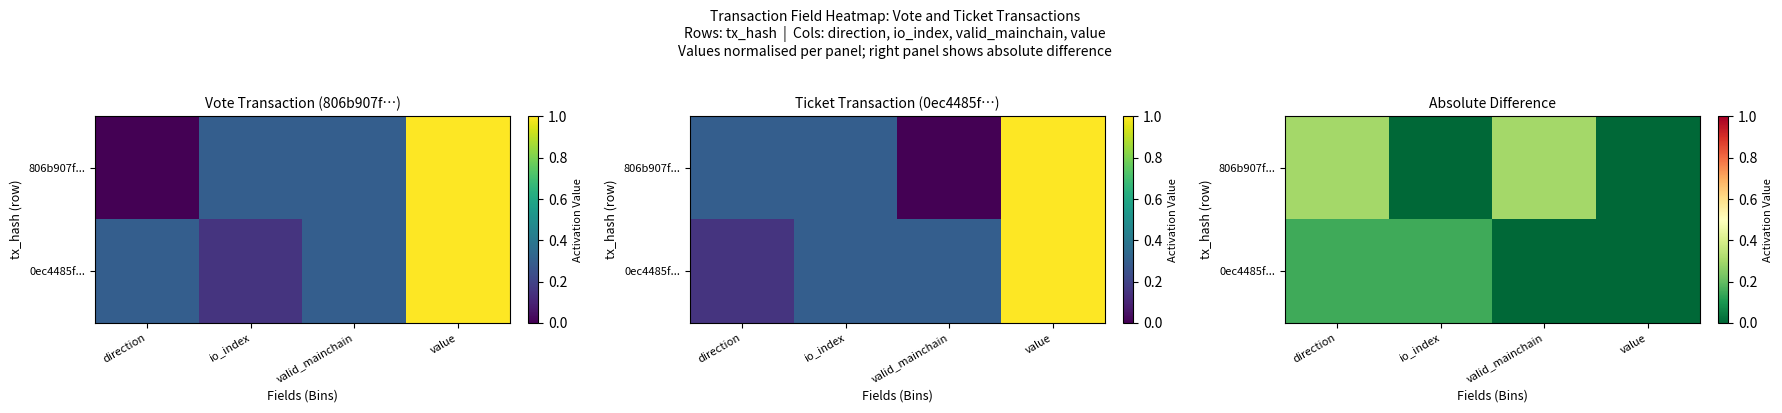

Which series has the largest range (max minus min)?

806b907f...